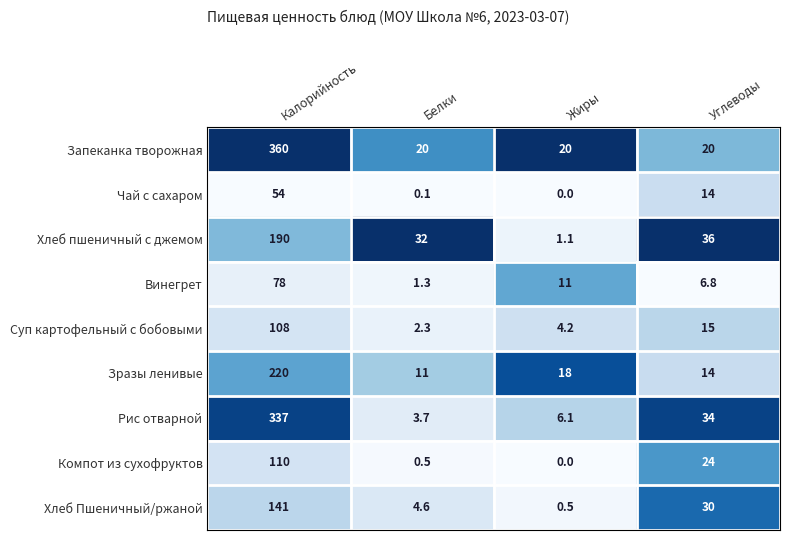

At which label does Зразы ленивые reach its minimum?

Белки